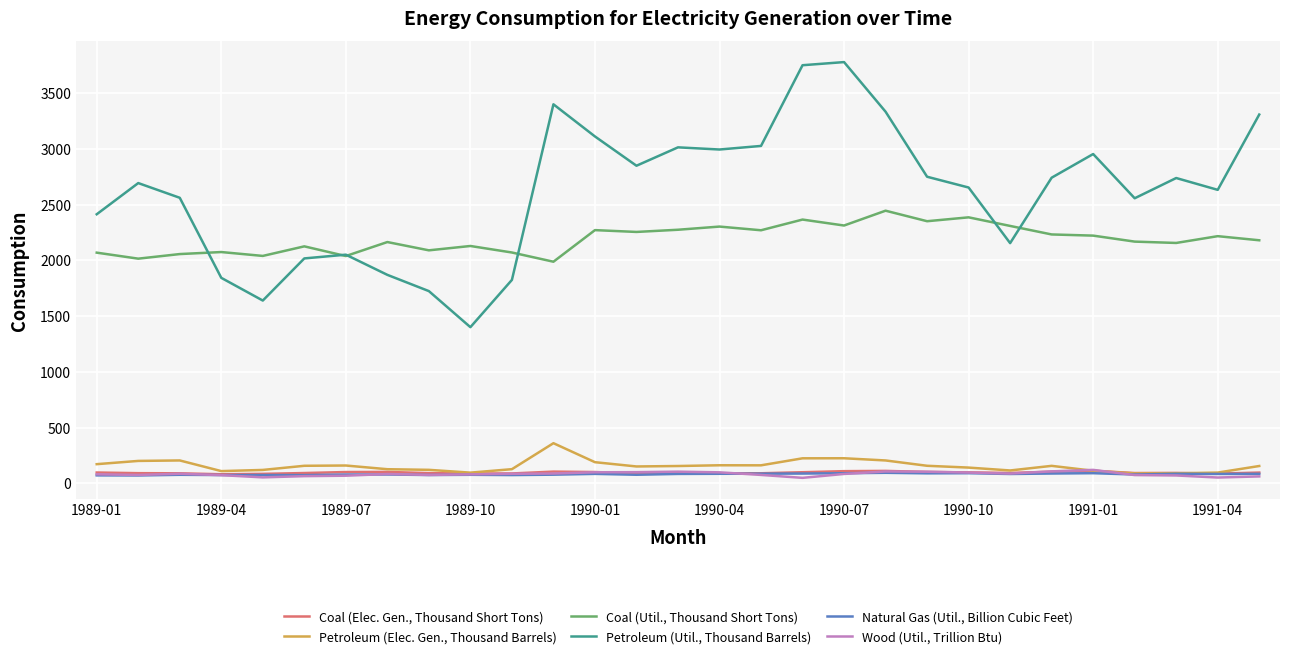

Which series has the largest total across all categories?

Petroleum (Util., Thousand Barrels)